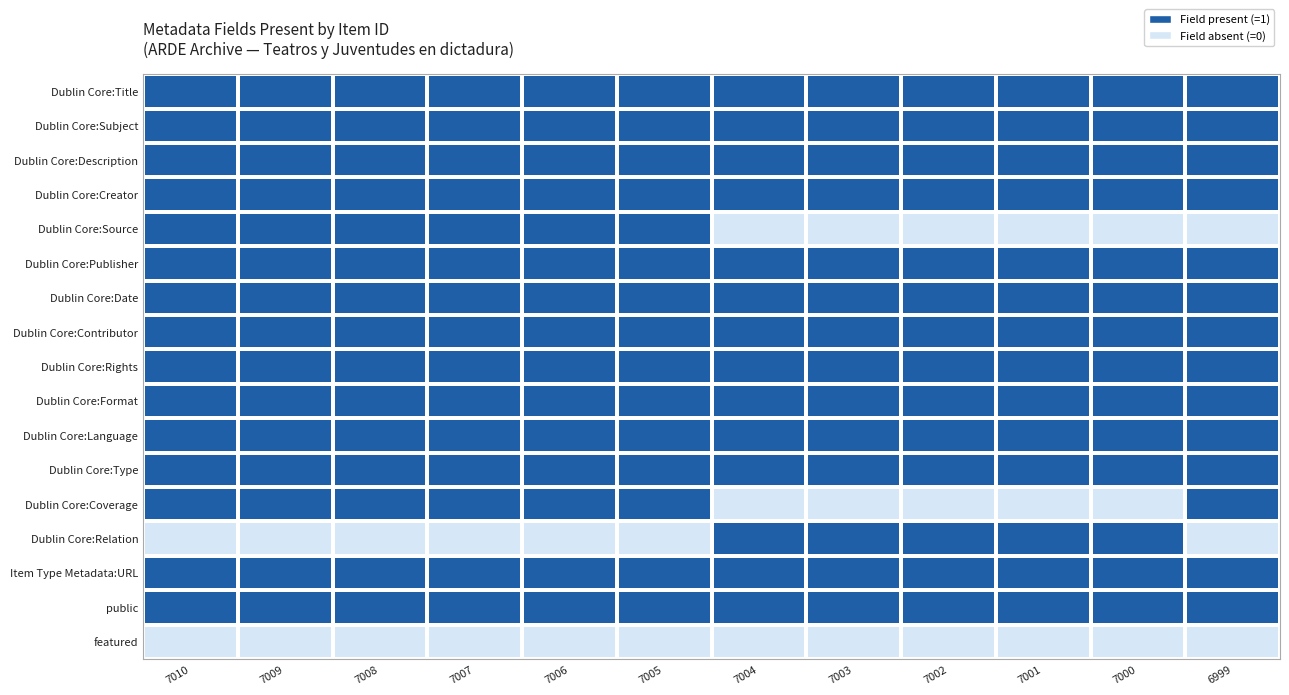

Between 7008 and 6999, which is larger?

7008